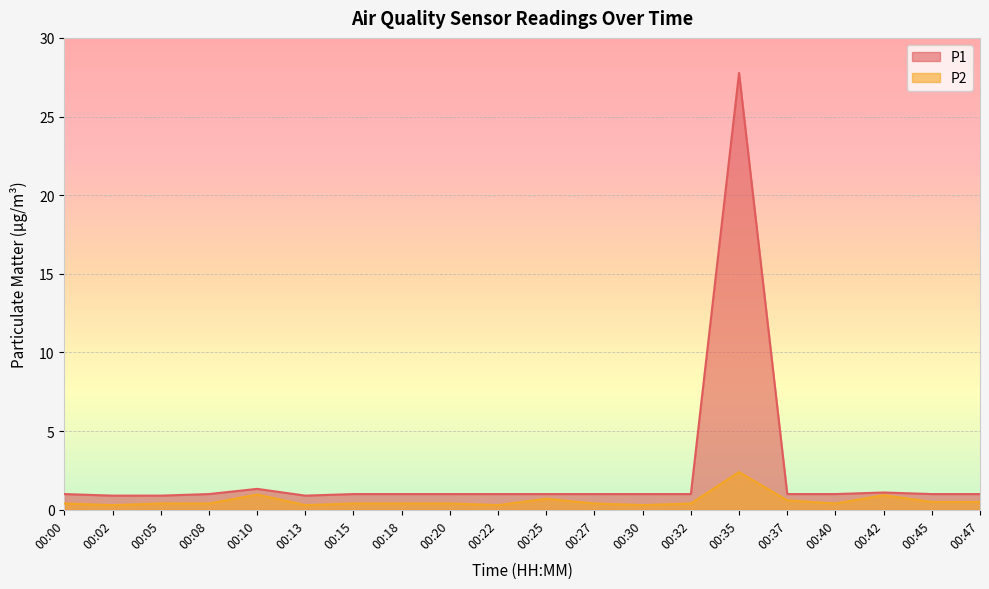

List the series in order of their overall mean, lowest first.

P2, P1